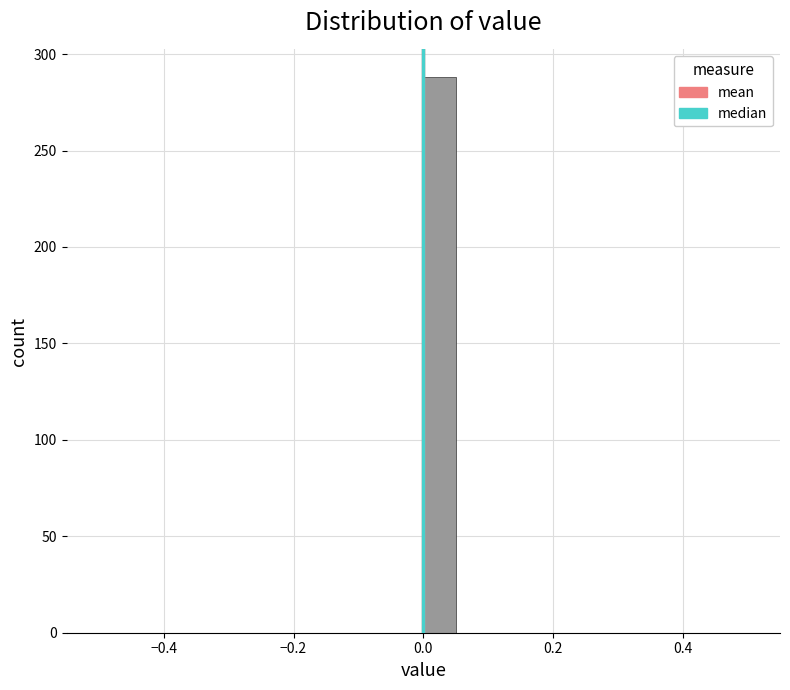

Around what value on the x-axis is the tallest bar? Give the approximate position of its centre, as read against the axis.

0.02